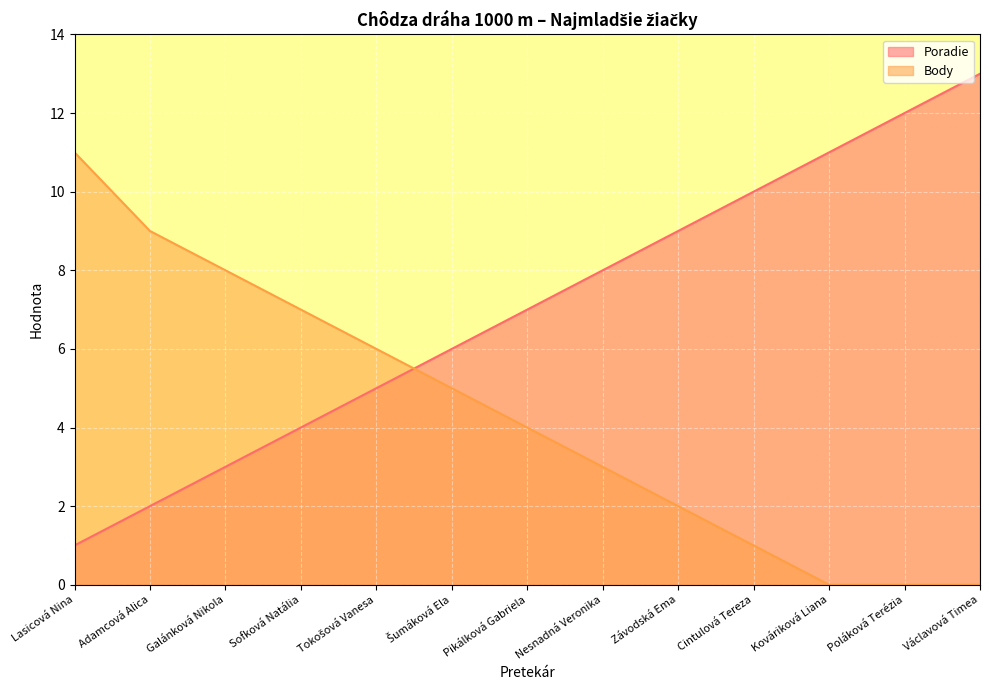

How many times do Body and Poradie cross each other?

1